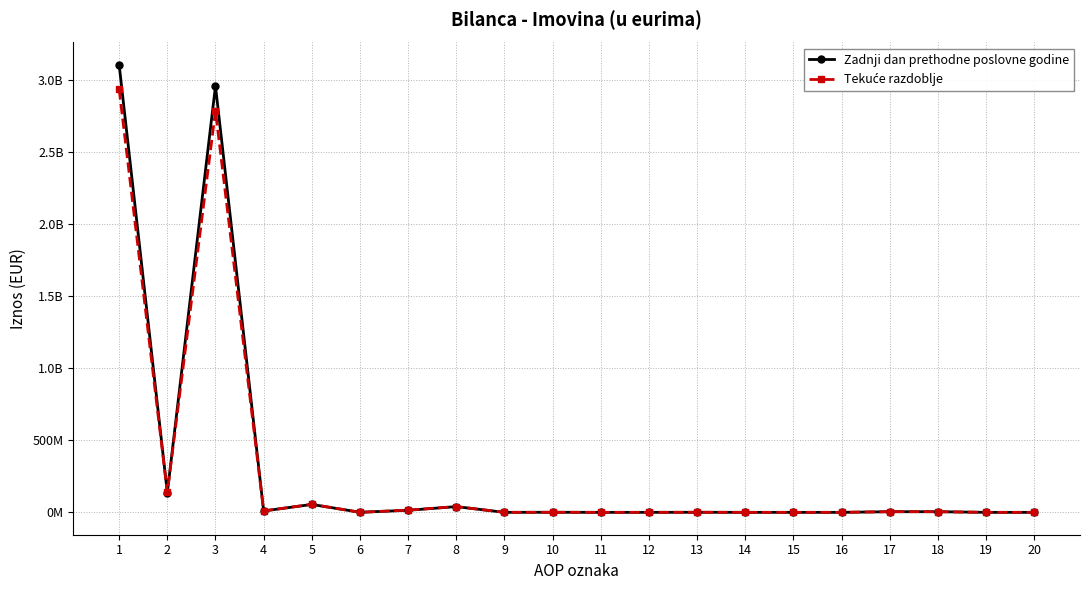

What is the difference between the maximum and minimum values in the Zadnji dan prethodne poslovne godine series?

3103793849